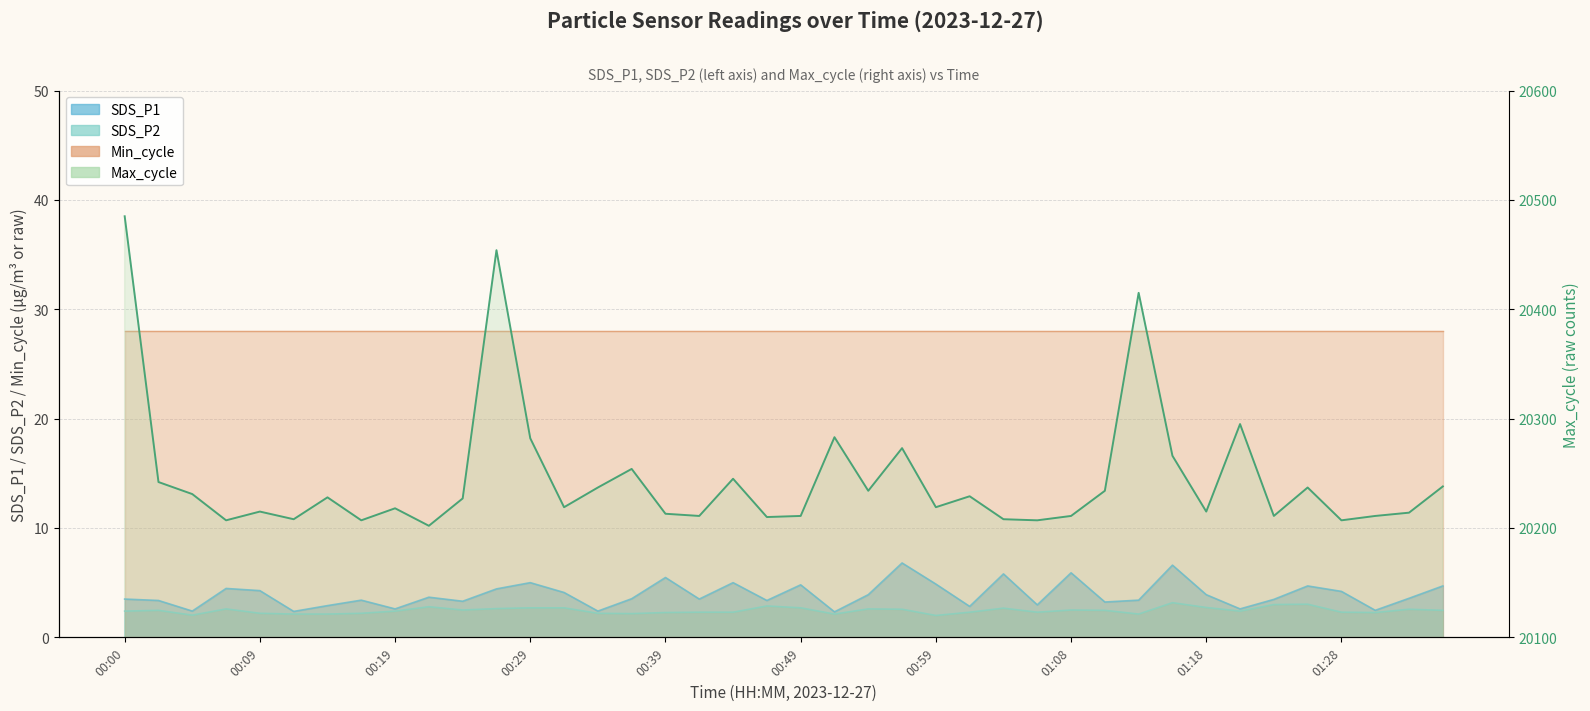

Which category has the lowest value across all series?

00:59